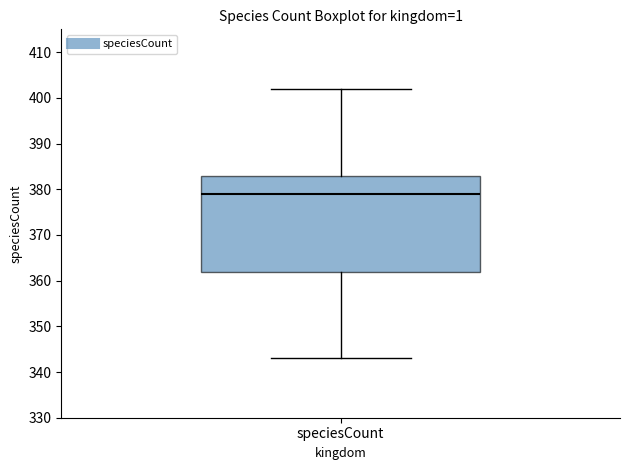

Read this box plot against the y-axis: the position of the median line, the range covered by the box, and the ends of both whiskers. The values are not printed on the chart, so give them approximately, as read against the axis.

median 379, box 362 to 383, whiskers 343 to 402